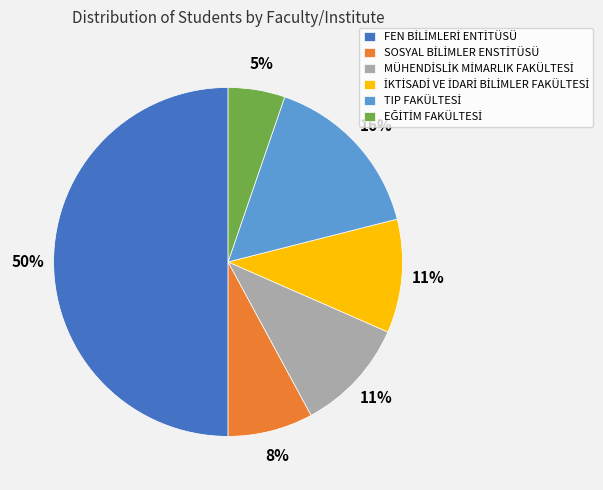

To the nearest percent, what is the difference between the largest and smallest slice percentages?

45%